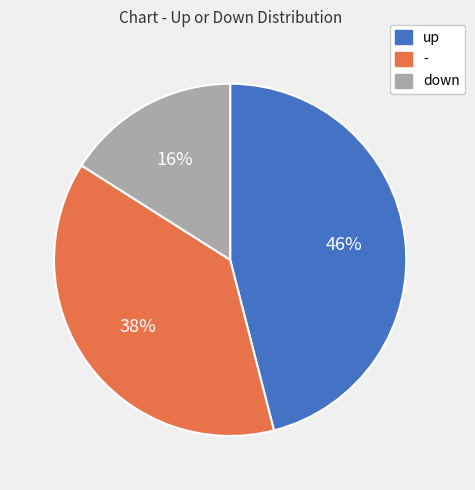

The down slice represents 16% of the pie. True or false?

True